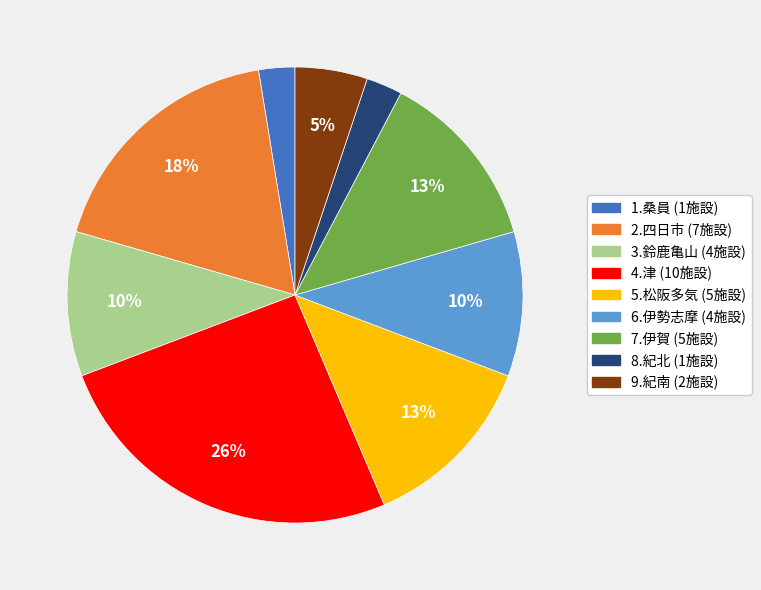

How many segments does this pie chart have?

9